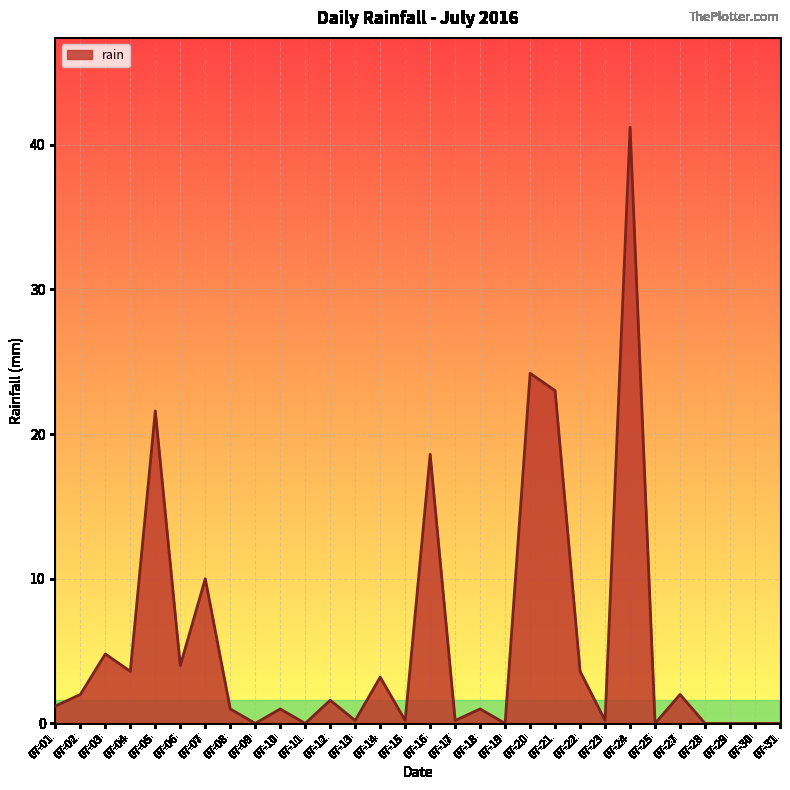

Which has a higher value, 07-21 or 07-12?

07-21